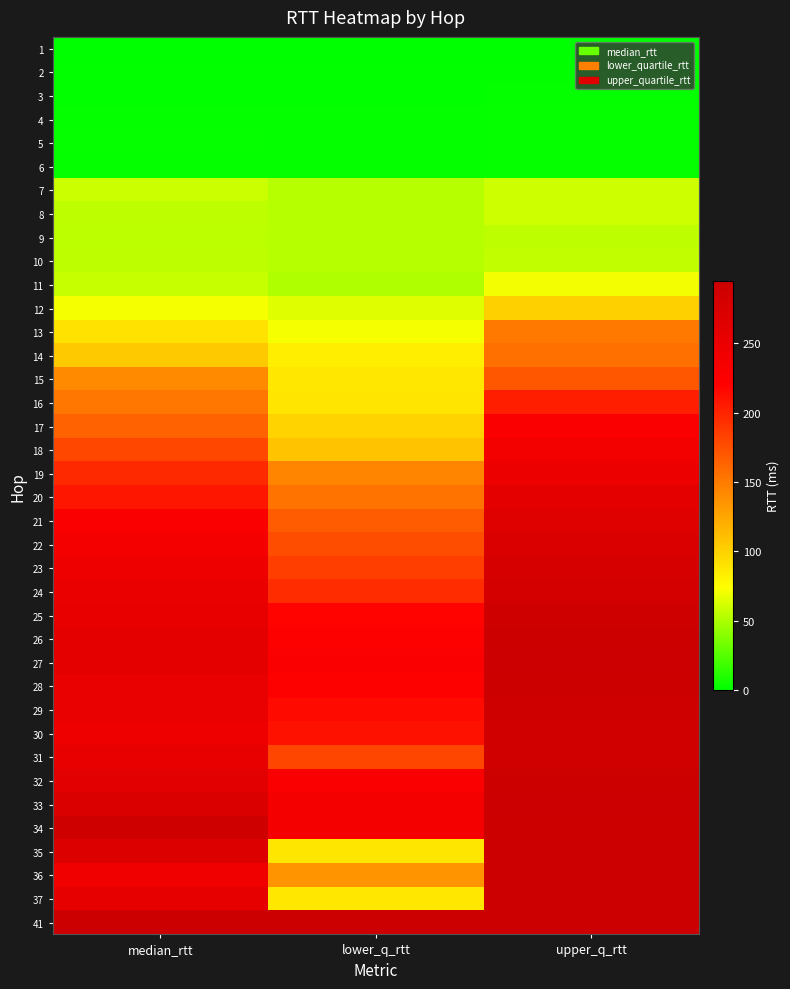

Which label corresponds to the smallest value in the chart?

lower_q_rtt